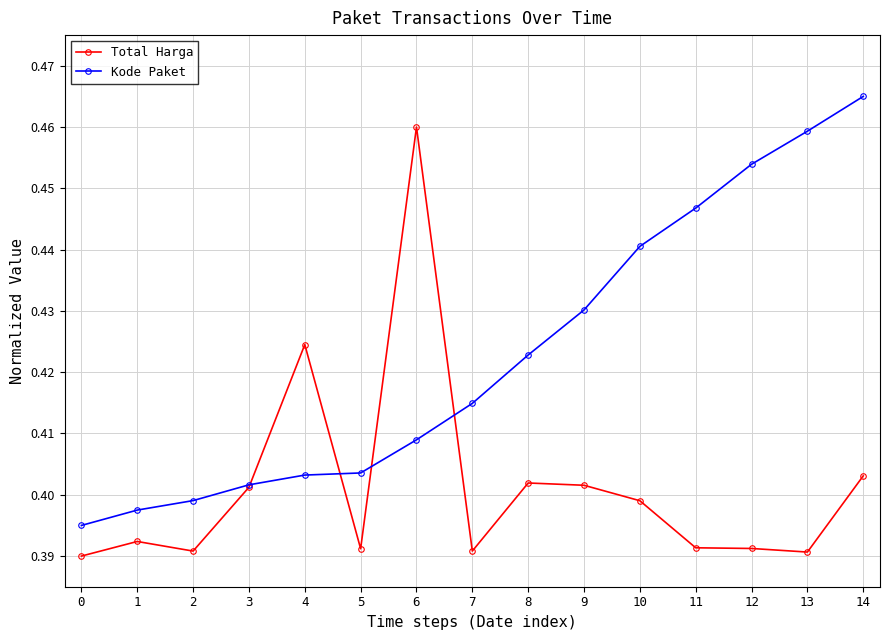

Which series changed the most between 1 and 7?

Kode Paket